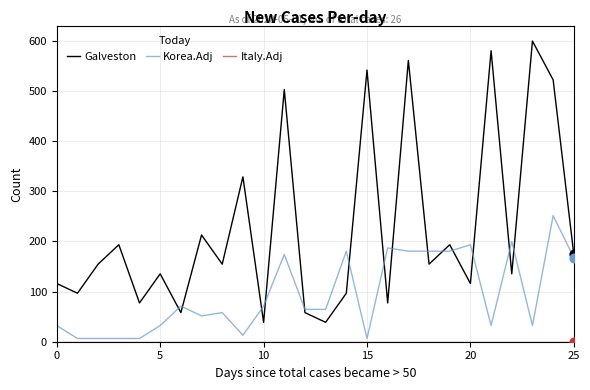

True or false: Galveston and Korea.Adj cross at least once.

True